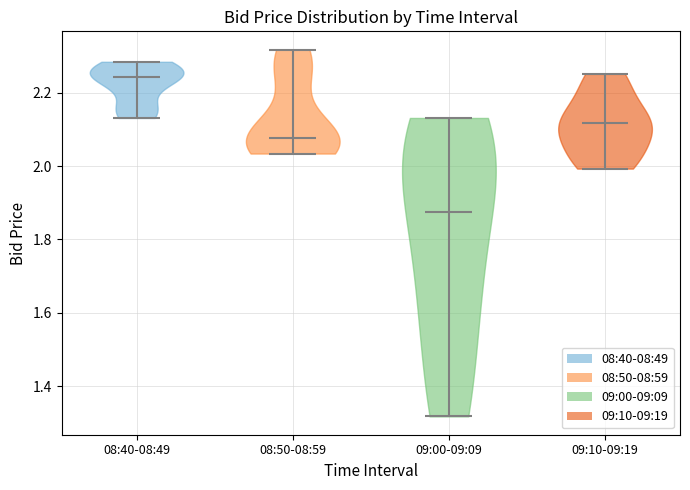

Reading left to right, read every violin against the y-axis: where its median line is, and the lowest and highest points it reaches. The values are not printed on the chart, so give them approximately, as read against the axis.

08:40-08:49: median line 2.24, lowest point 2.14, highest point 2.28
08:50-08:59: median line 2.08, lowest point 2.04, highest point 2.32
09:00-09:09: median line 1.88, lowest point 1.32, highest point 2.14
09:10-09:19: median line 2.12, lowest point 2.00, highest point 2.26